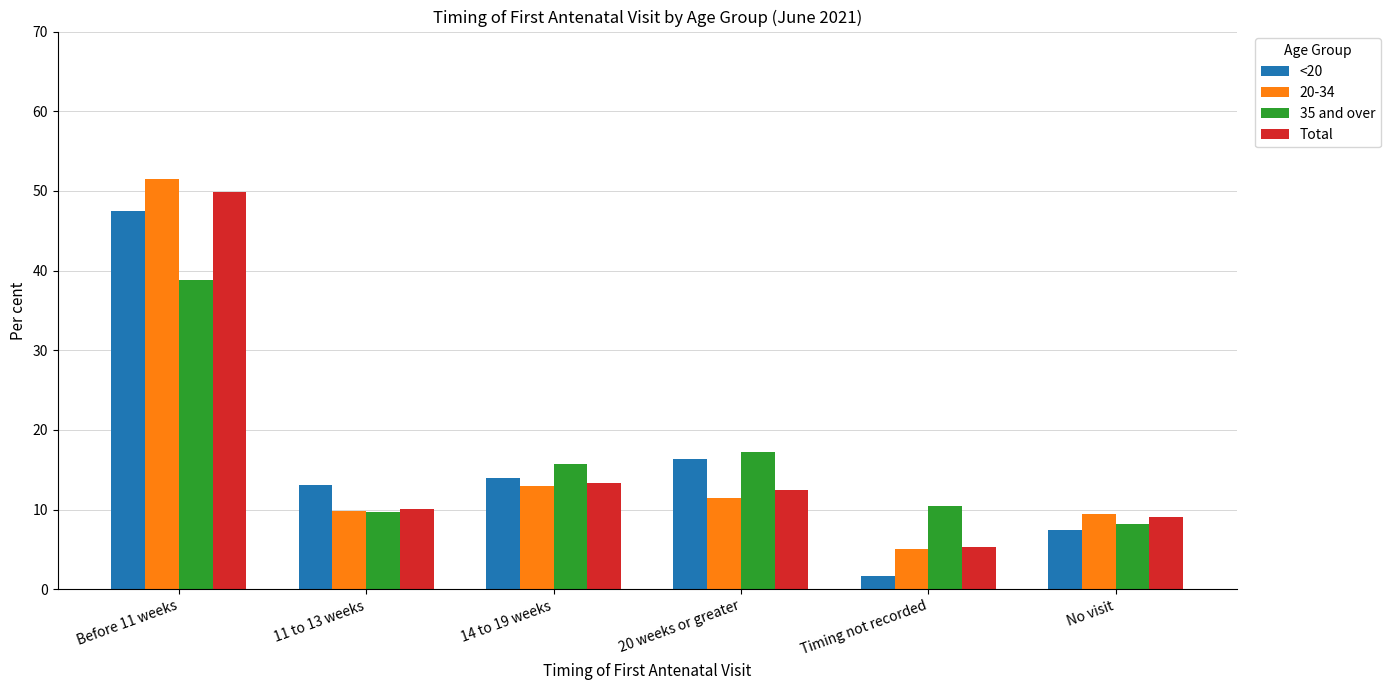

What position from the left is Before 11 weeks?

1